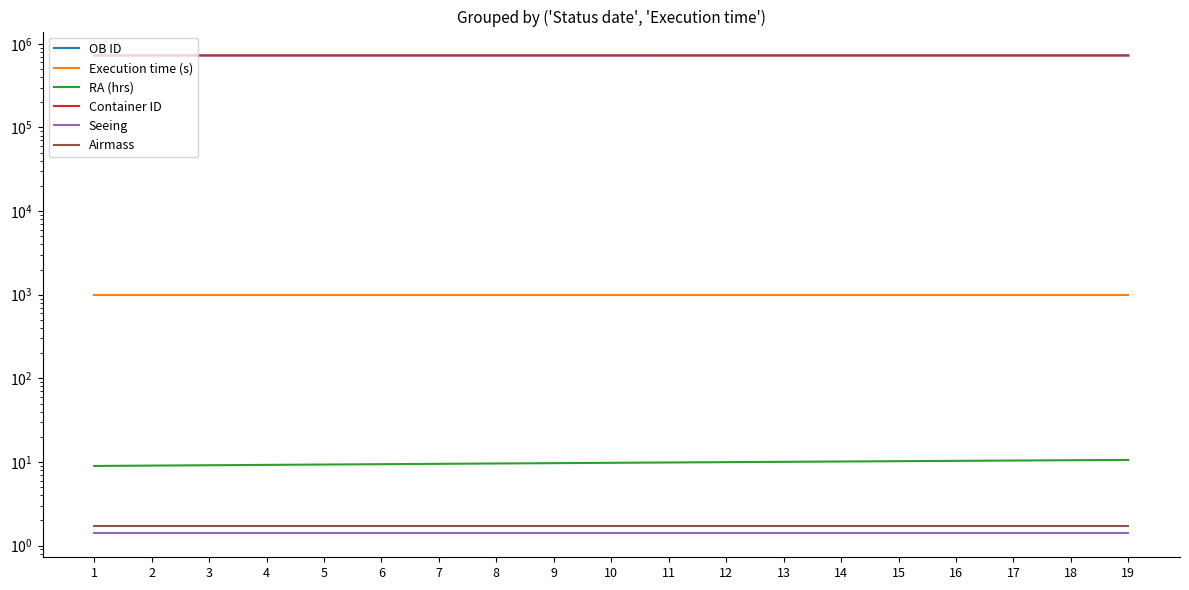

What is the difference between the highest and lowest values at 2?

725838.6